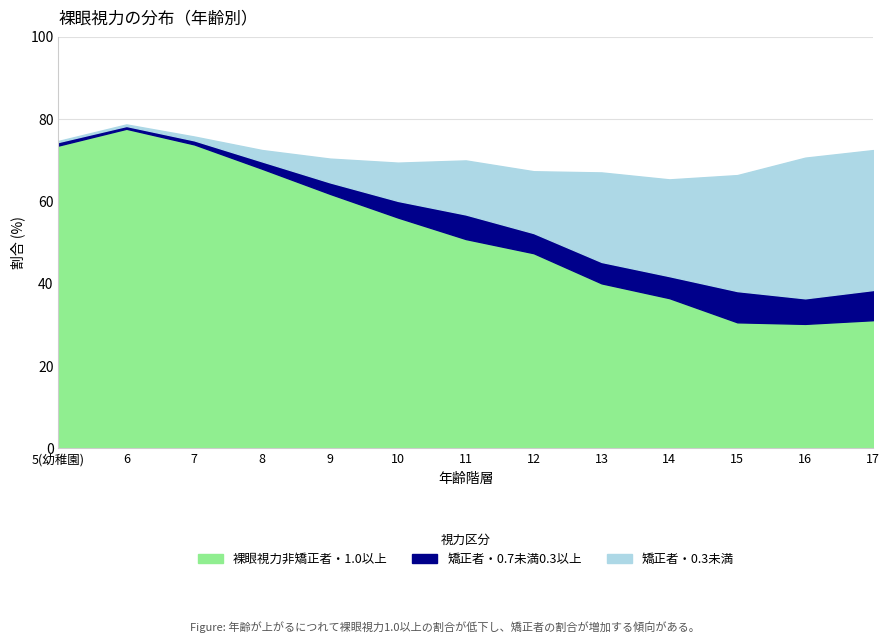

What is the label of the 4th point from the right?

14